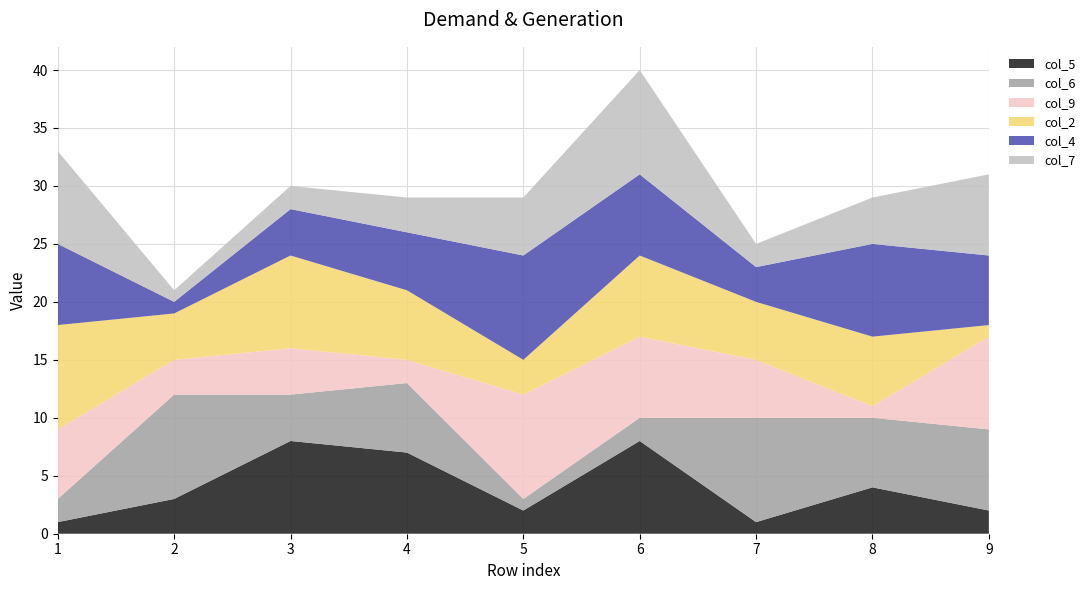

Reading left to right, transcribe all the data shown in this chart.

col_5: 1	3	8	7	2	8	1	4	2
col_6: 2	9	4	6	1	2	9	6	7
col_9: 6	3	4	2	9	7	5	1	8
col_2: 9	4	8	6	3	7	5	6	1
col_4: 7	1	4	5	9	7	3	8	6
col_7: 8	1	2	3	5	9	2	4	7